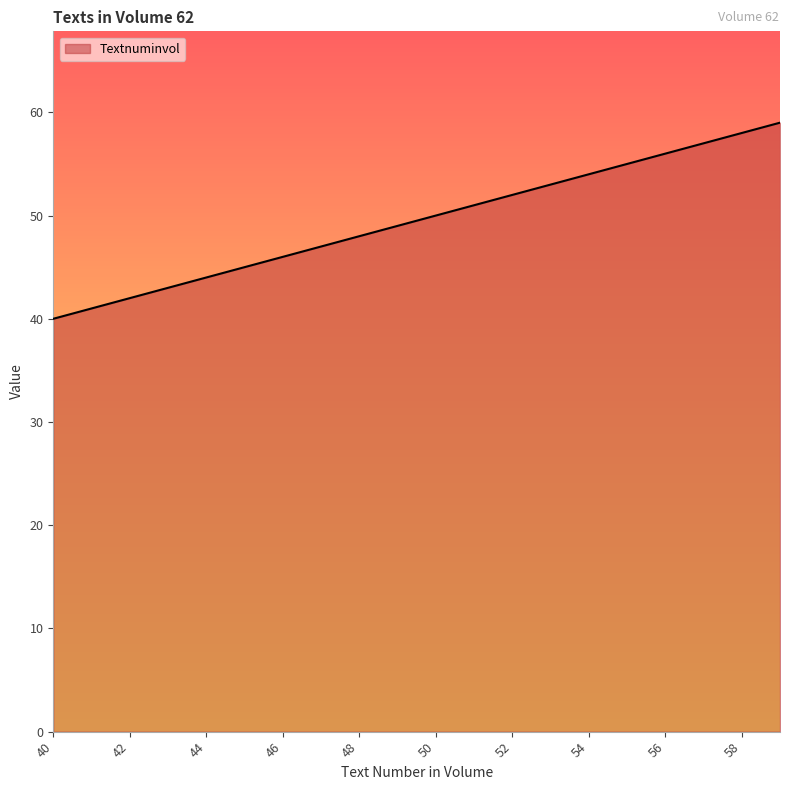

What is the maximum value shown in the chart?

59